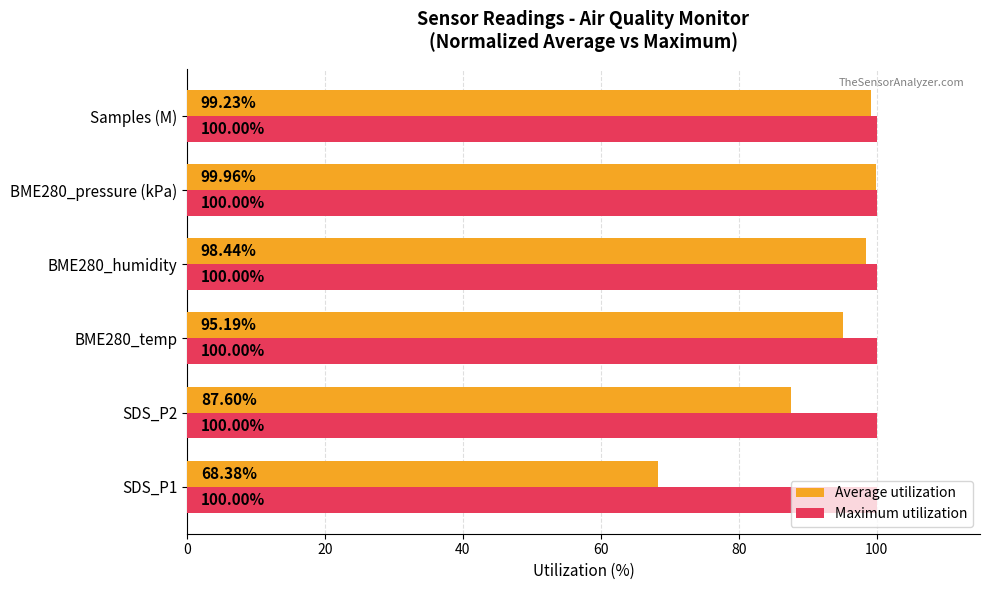

What is the average value of the Maximum utilization series?

100.0